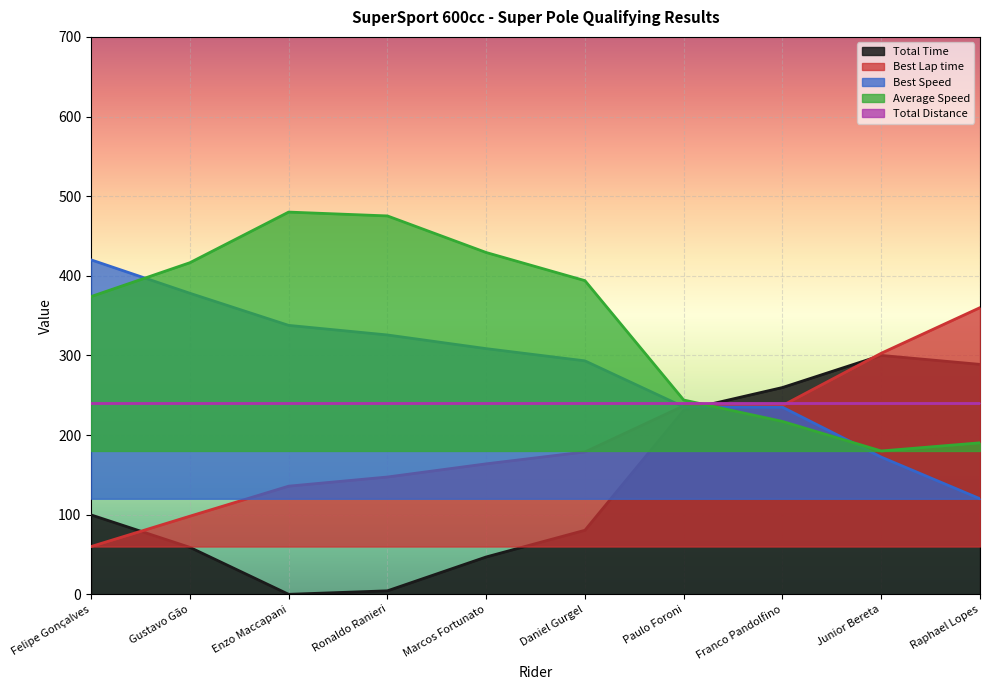

True or false: Total Time and Average Speed intersect in this chart.

True